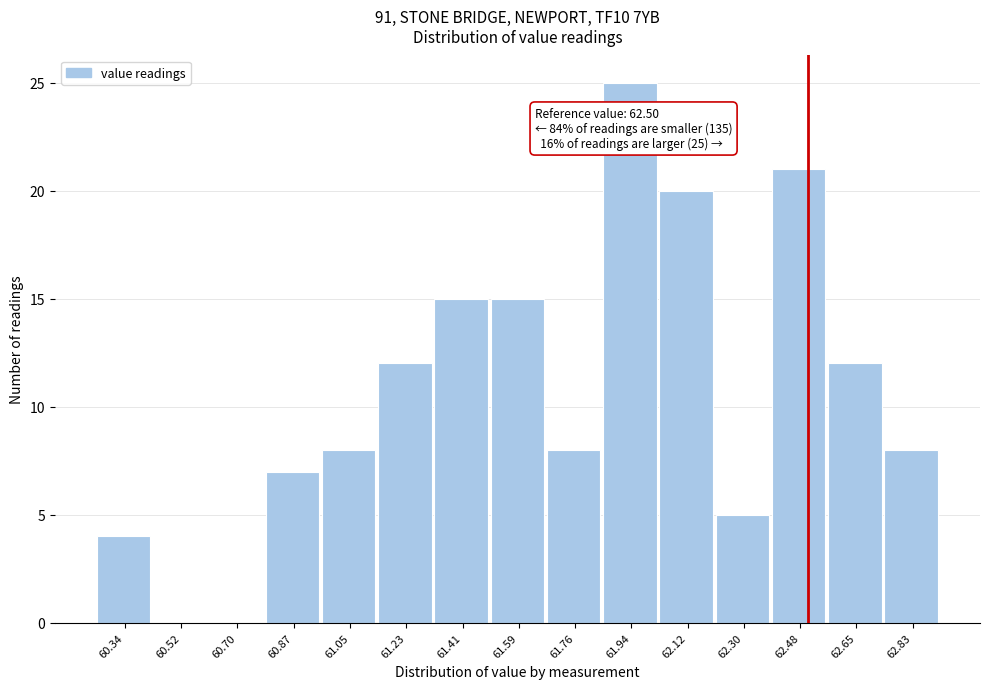

Which range on the x-axis has the tallest bar?

61.852 to 62.030